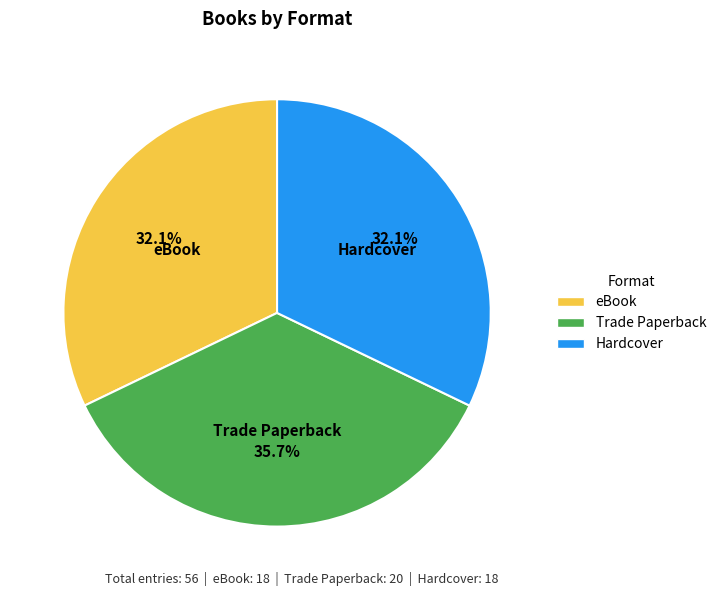

Approximately how many times larger is the value at Hardcover compared to Trade Paperback?

0.9